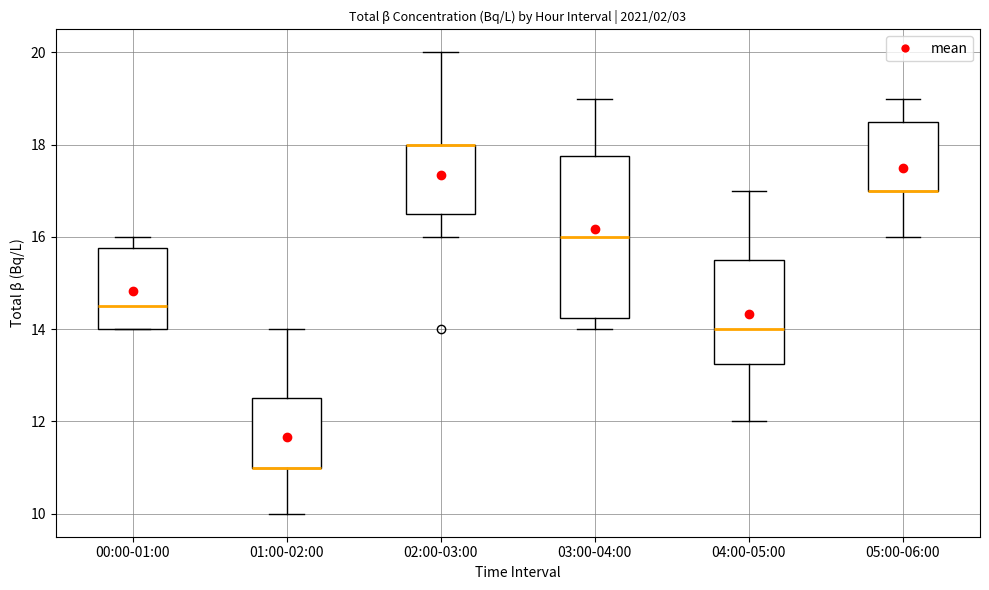

Reading left to right, transcribe this box plot: for each box, give where its median line is, the range the box spans, and where its two whiskers end, as read against the y-axis. The values are not printed on the chart, so give them approximately, as read against the axis.

00:00-01:00: median 14.6, box 14.0 to 15.8, whiskers 14.0 to 16.0
01:00-02:00: median 11.0 (drawn on the box's lower edge), box 11.0 to 12.6, whiskers 10.0 to 14.0
02:00-03:00: median 18.0 (drawn on the box's upper edge), box 16.6 to 18.0, whiskers 16.0 to 20.0
03:00-04:00: median 16.0, box 14.2 to 17.8, whiskers 14.0 to 19.0
04:00-05:00: median 14.0, box 13.2 to 15.6, whiskers 12.0 to 17.0
05:00-06:00: median 17.0 (drawn on the box's lower edge), box 17.0 to 18.6, whiskers 16.0 to 19.0